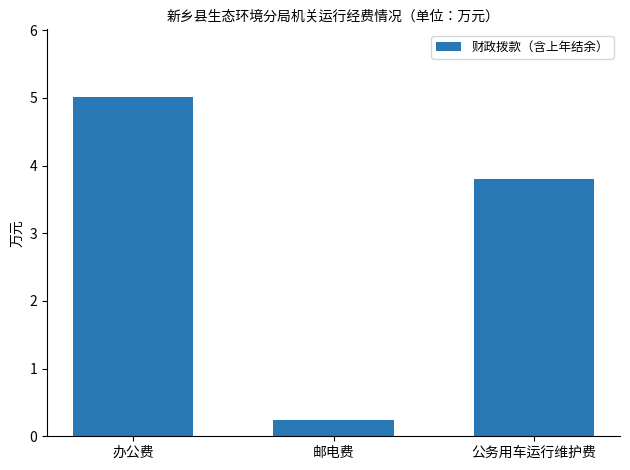

What value does the data have at 公务用车运行维护费?

3.8